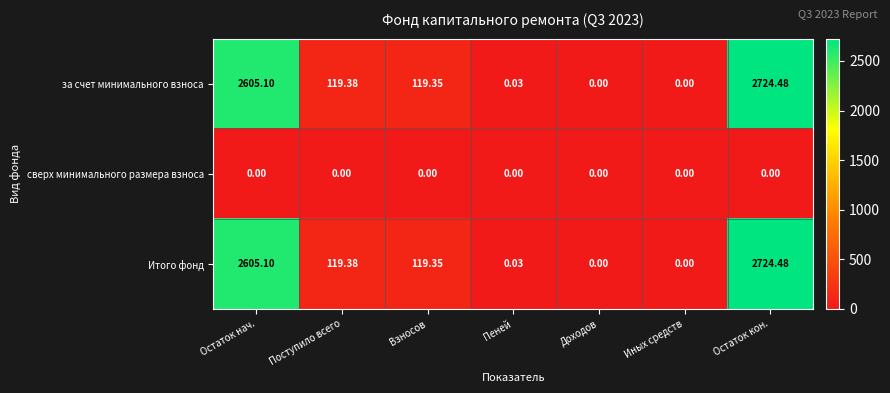

At which label is за счет минимального взноса closest to 1362?

Поступило всего